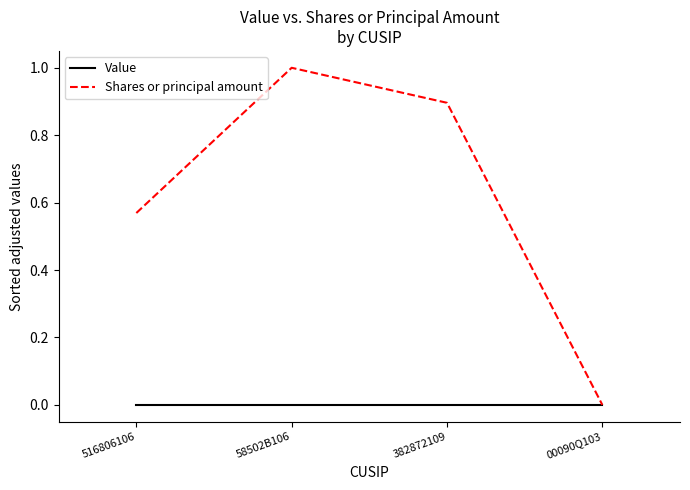

Which category has the highest value in the Shares or principal amount series?

58502B106